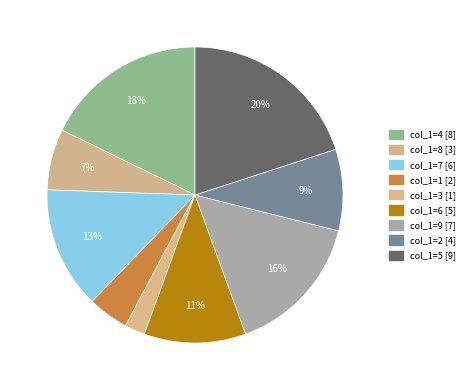

Is there any slice that represents more than half of the pie?

No